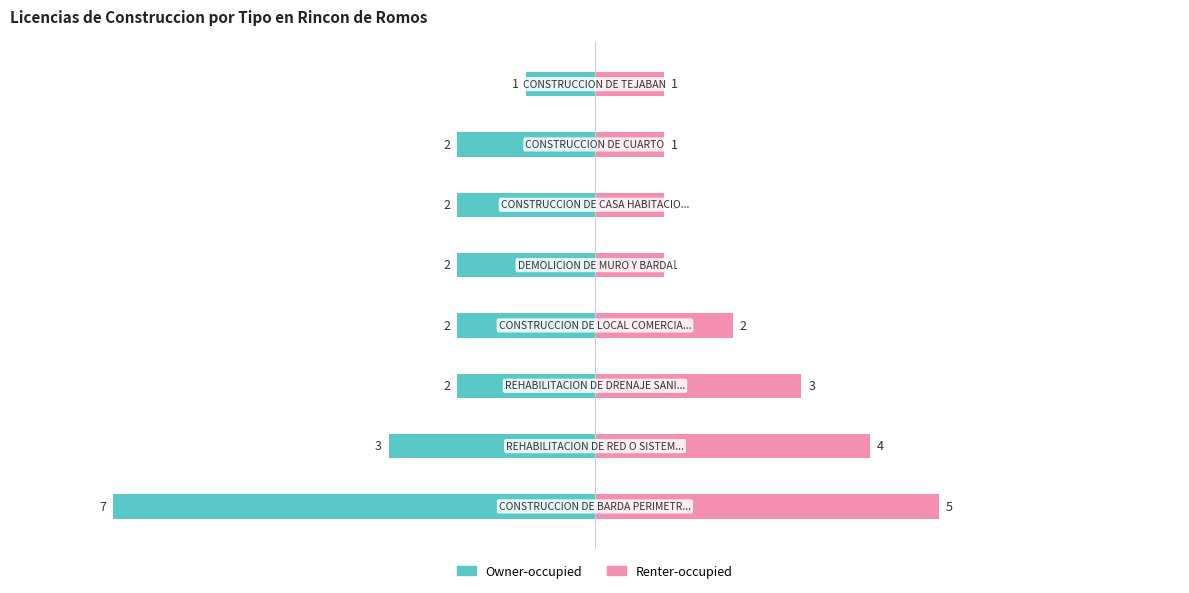

Is it true that Renter-occupied equals 1 at 4?

True